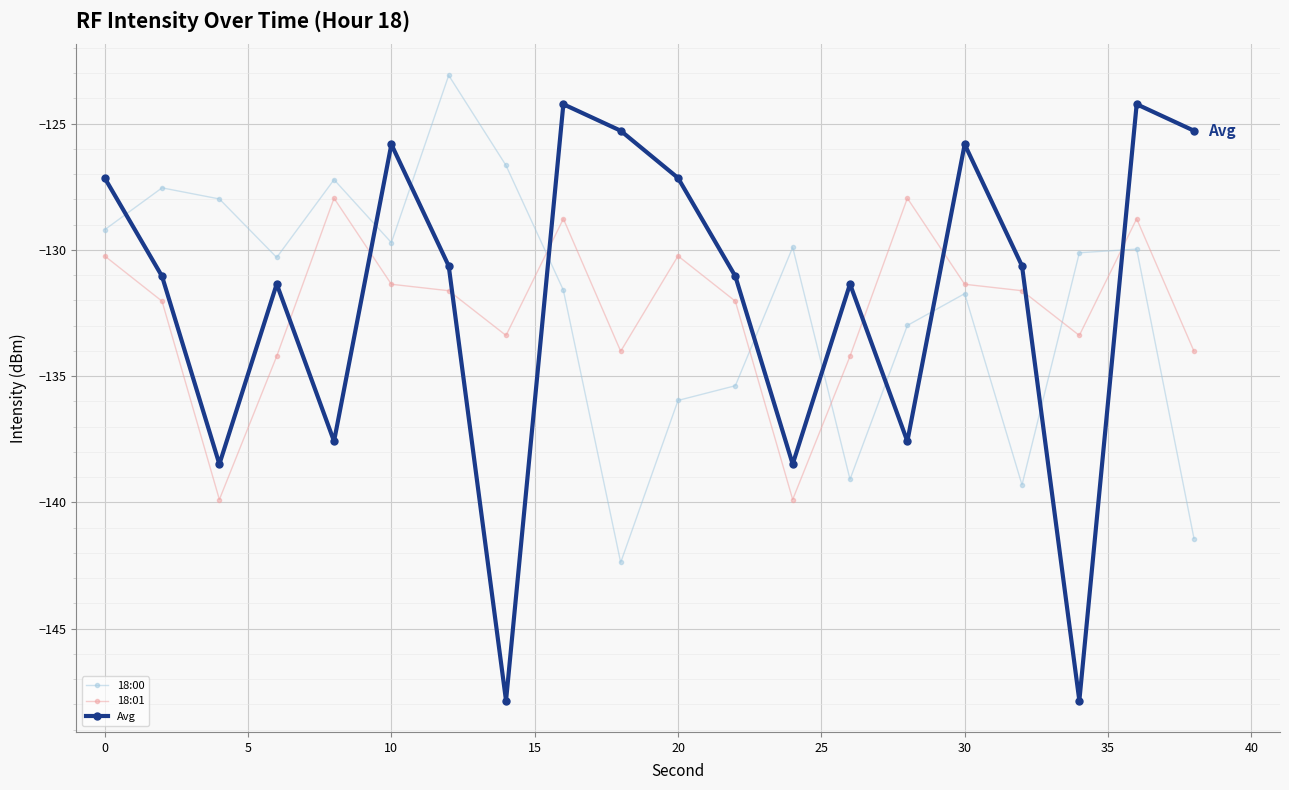

Rank the series by their maximum value, from highest to lowest.

18:00, Avg, 18:01